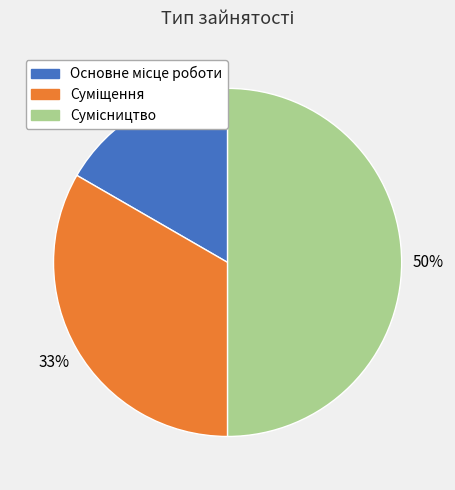

To the nearest percent, what is the difference between the largest and smallest slice percentages?

33%